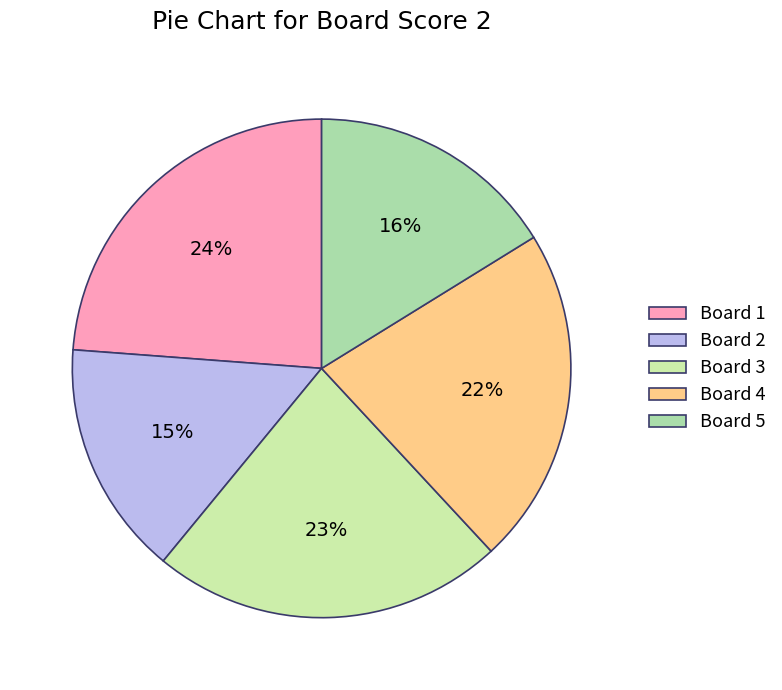

What percentage do Board 5 and Board 1 together represent?

40.0%